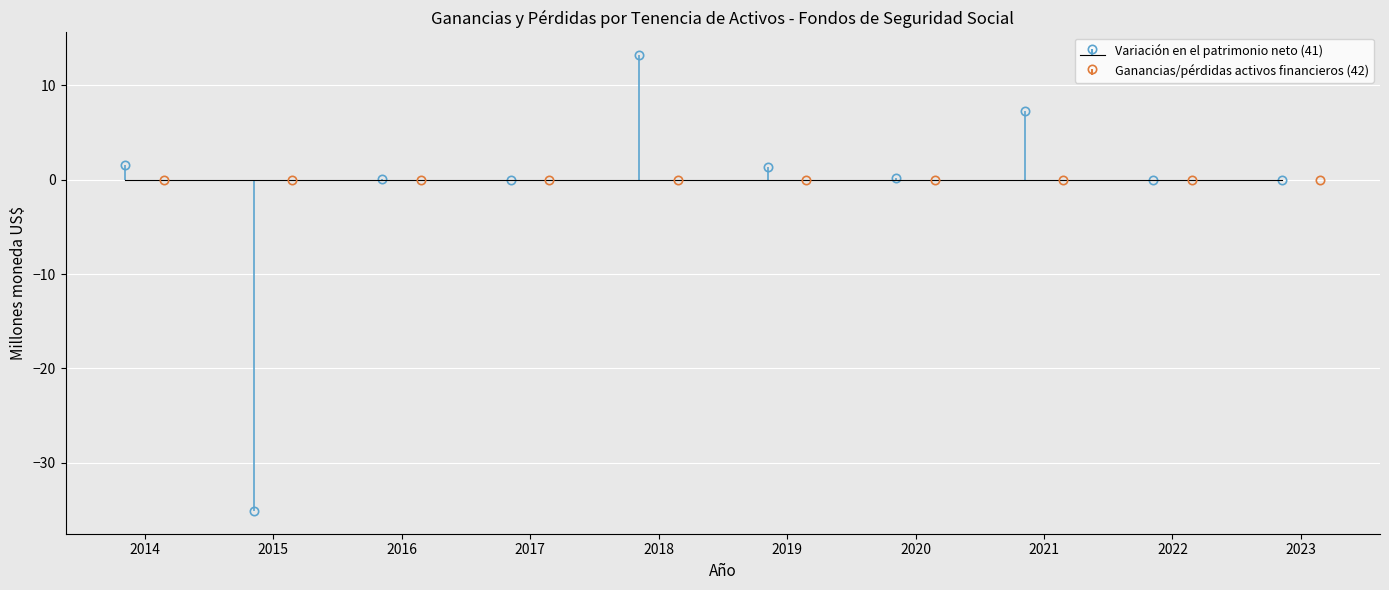

Are the bars grouped side by side (vs. stacked)?

No